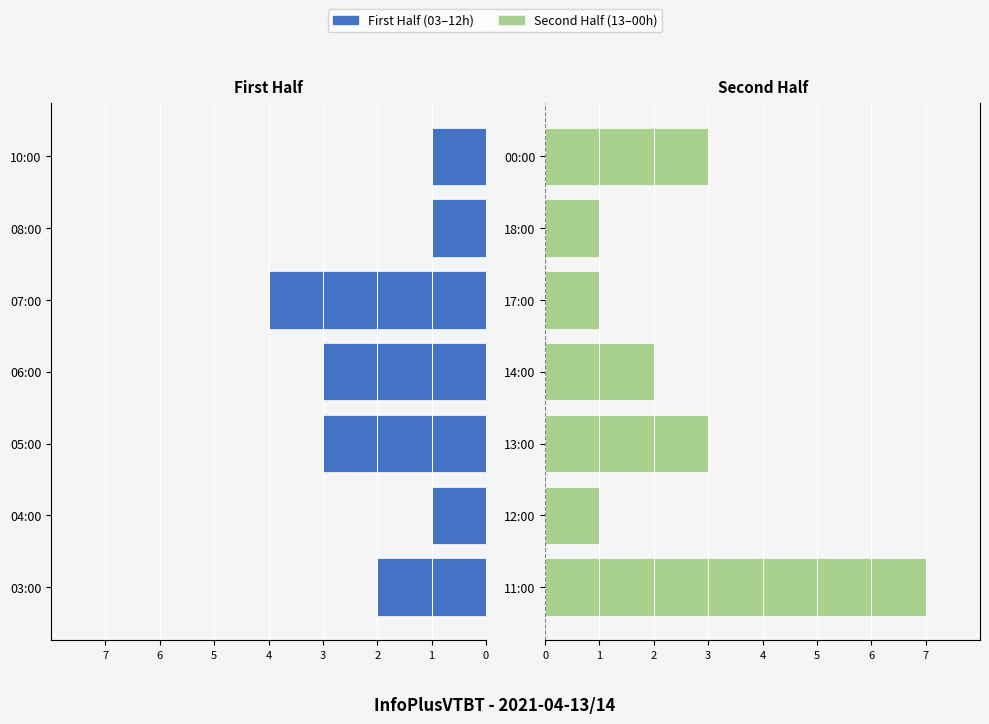

How many bars are there in total?

14